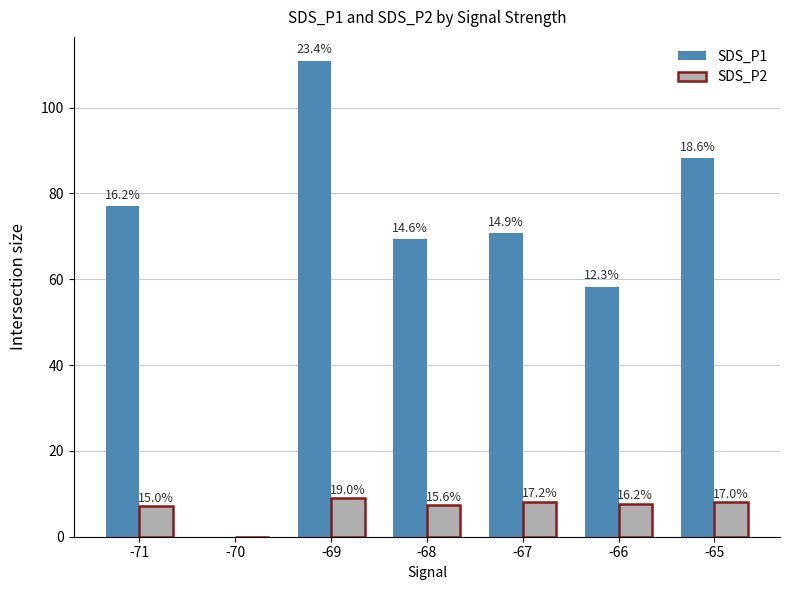

Are the bars horizontal?

No